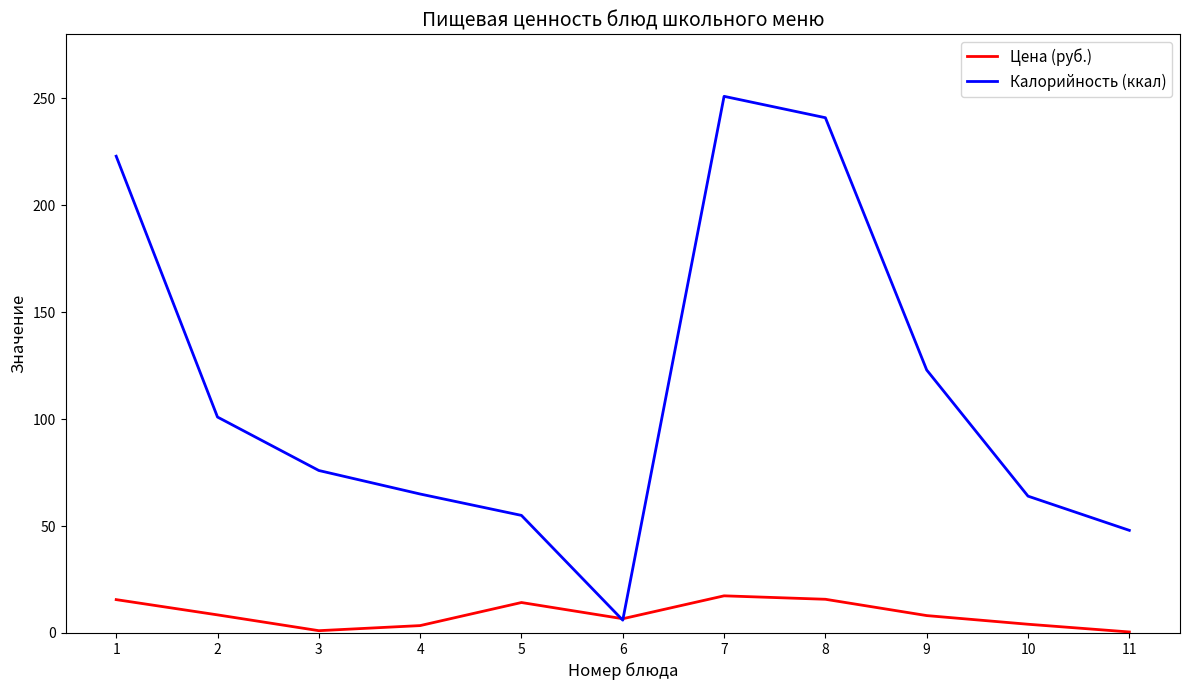

What are all the series names shown in the legend?

Цена (руб.), Калорийность (ккал)